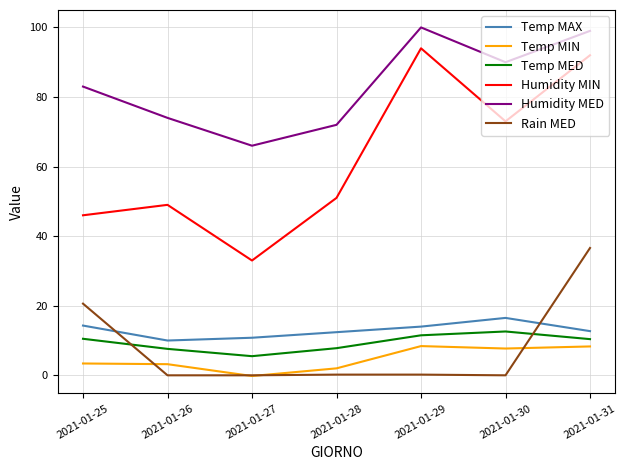

At which label is Humidity MED closest to 83?

2021-01-25